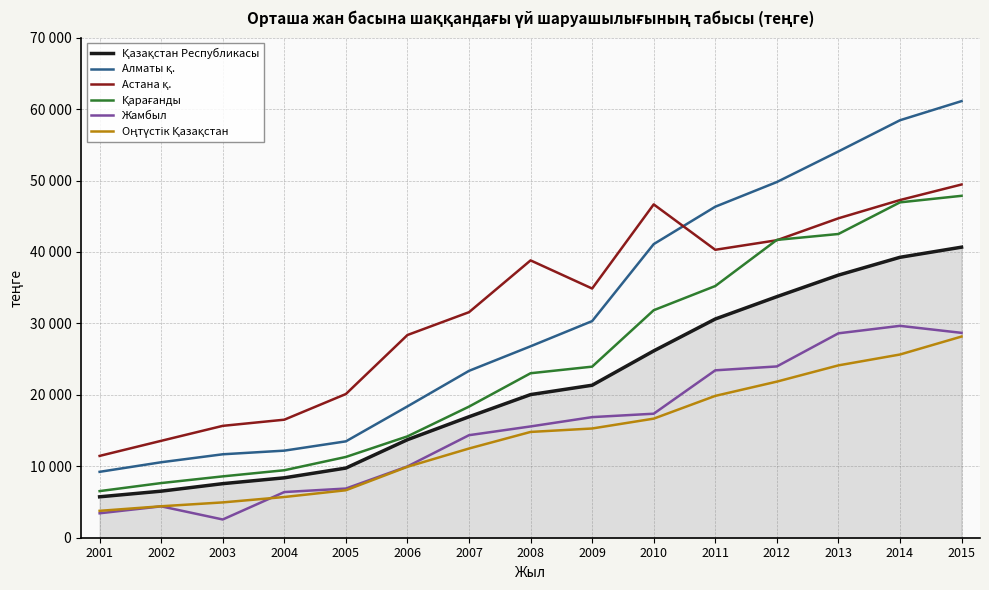

At how many categories does at least one series exceed 10130?

15